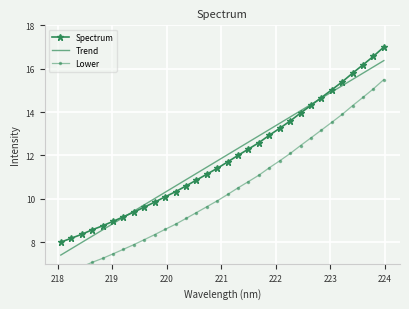

What is the maximum value for Trend?

16.4